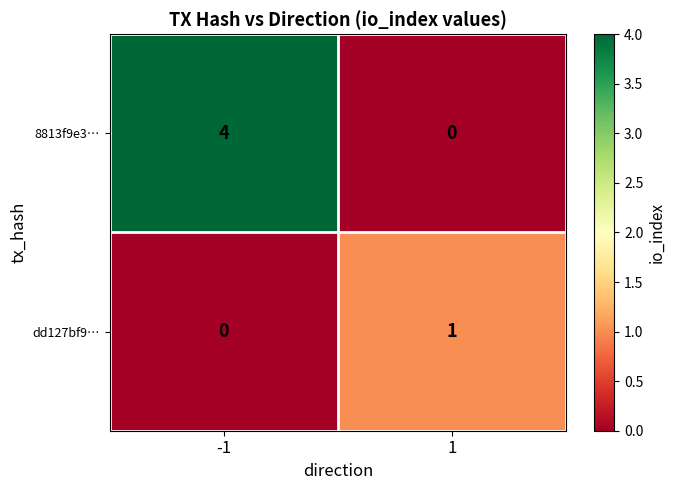

Which series has the largest total across all categories?

8813f9e3…